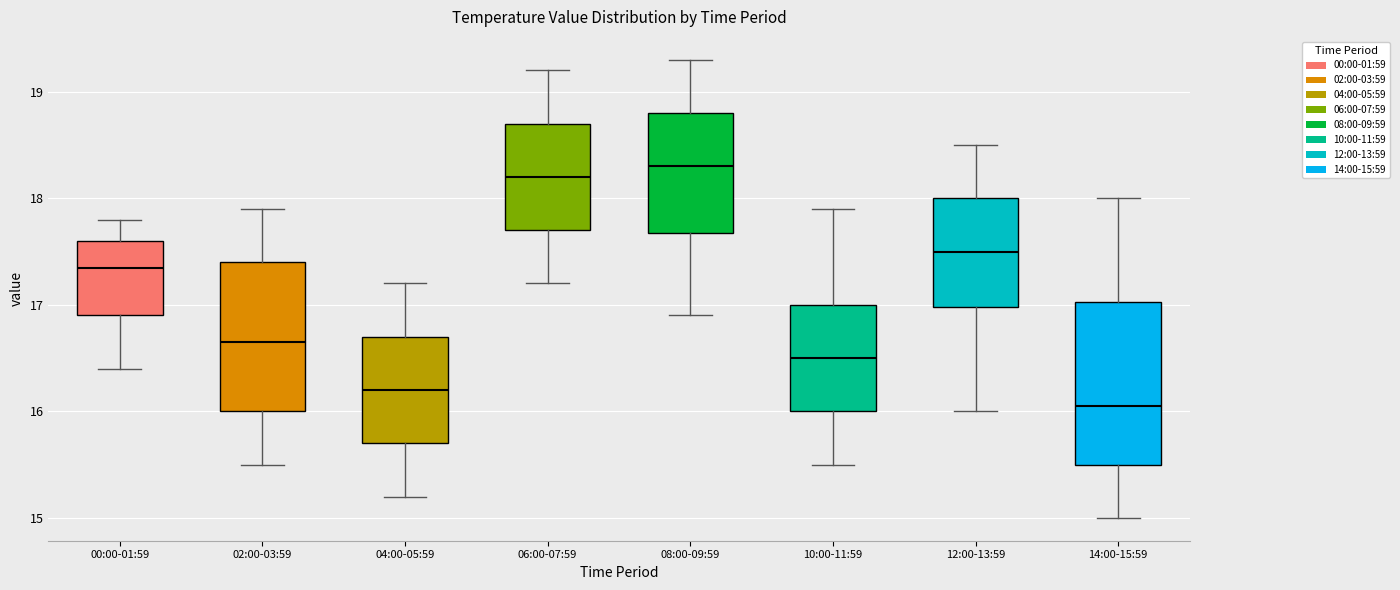

Which box has the highest median line?

08:00-09:59